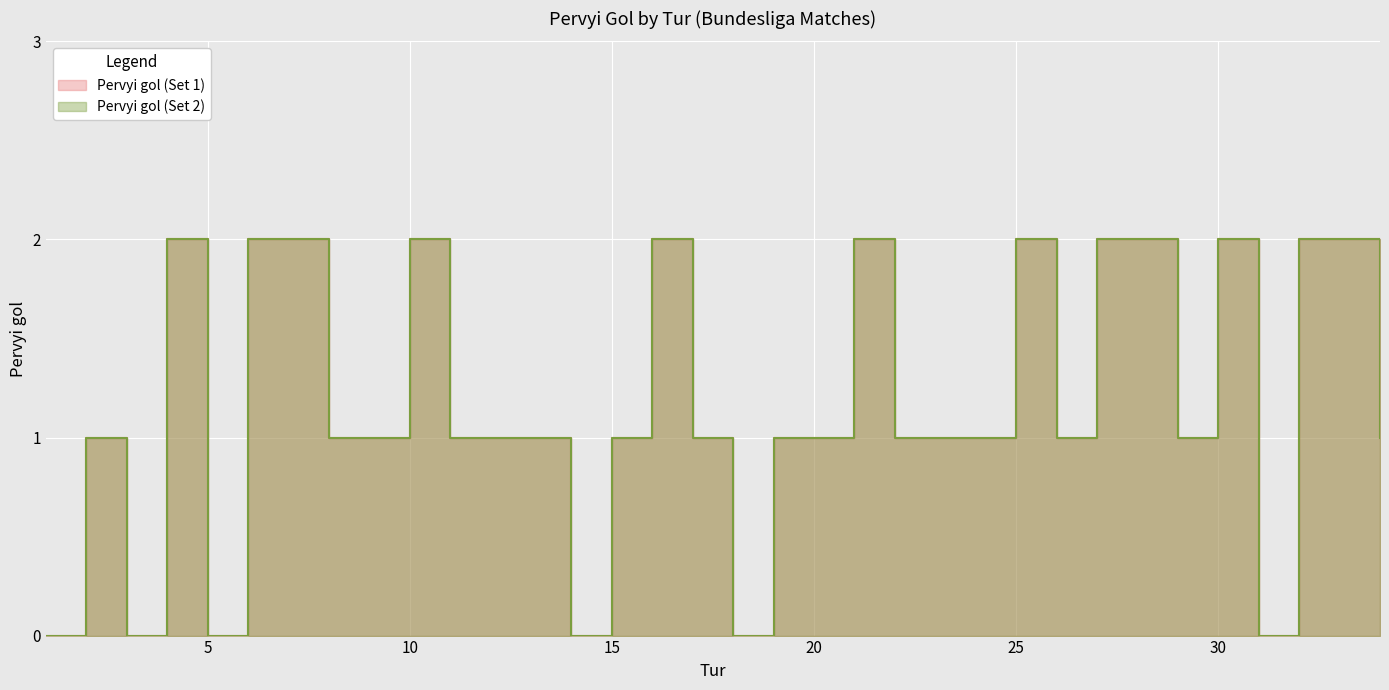

What are all the series names shown in the legend?

Pervyi gol (Set 1), Pervyi gol (Set 2)